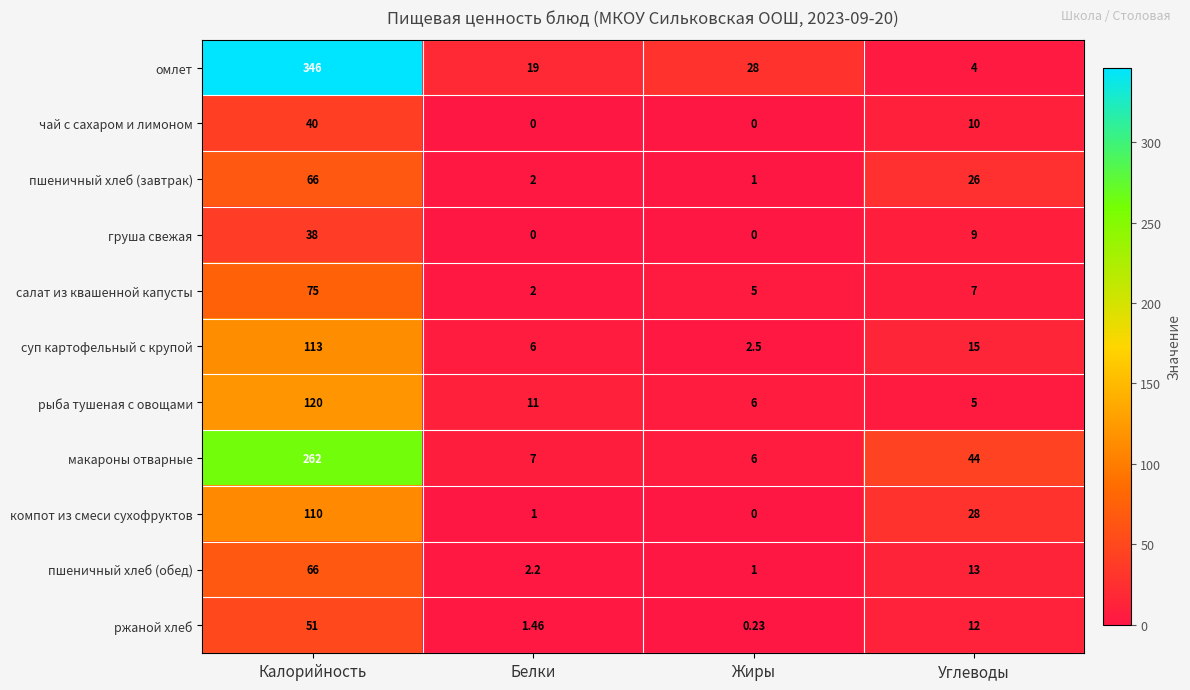

At how many categories does at least one series exceed 219?

1